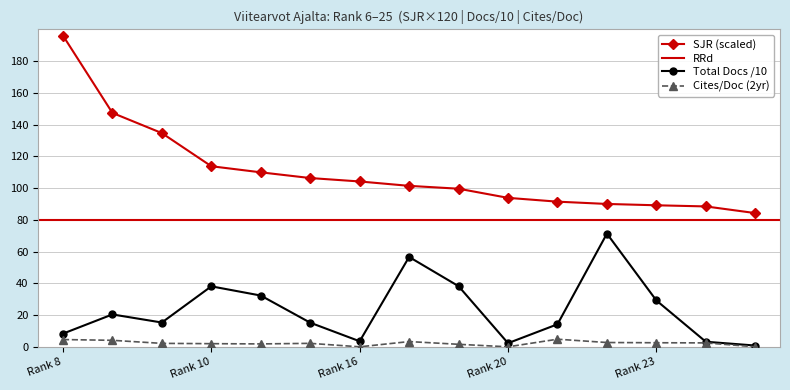

True or false: SJR (scaled) and Cites/Doc (2yr) intersect in this chart.

False